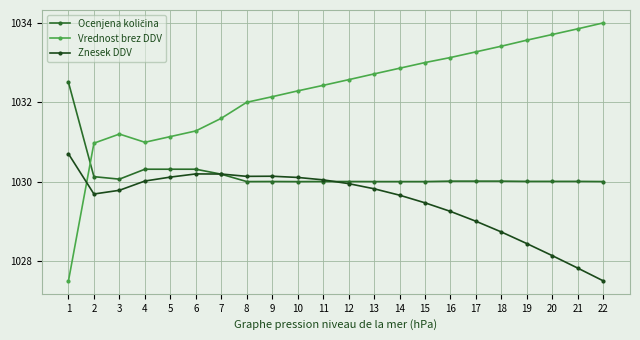

Which series ends up on top after the final intersection of Vrednost brez DDV and Znesek DDV?

Vrednost brez DDV